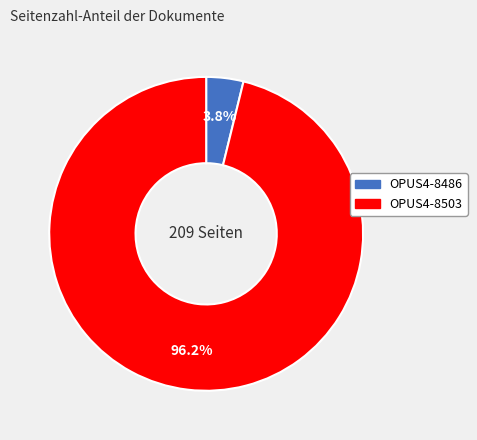

To the nearest percent, what is the combined percentage of OPUS4-8486 and OPUS4-8503?

100%